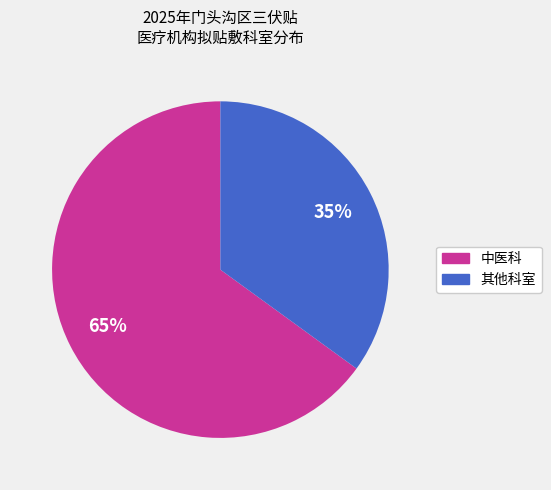

How many slices are in this pie chart?

2